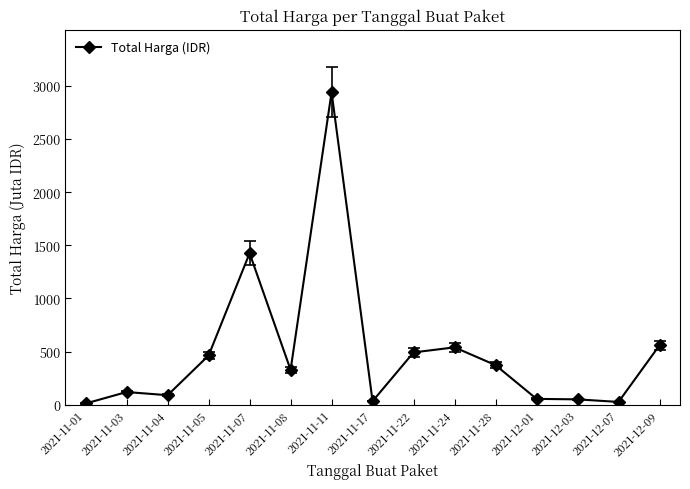

What is the difference between the maximum and minimum values?

2926.2